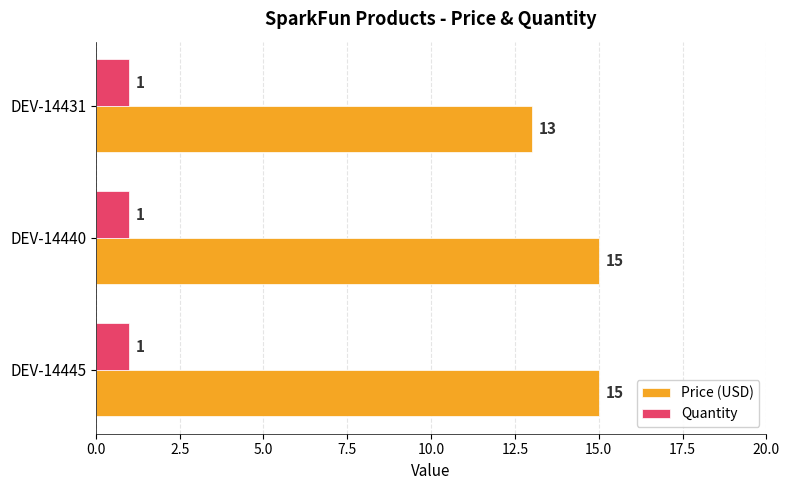

At DEV-14445, list the series in order from largest to smallest.

Price (USD), Quantity